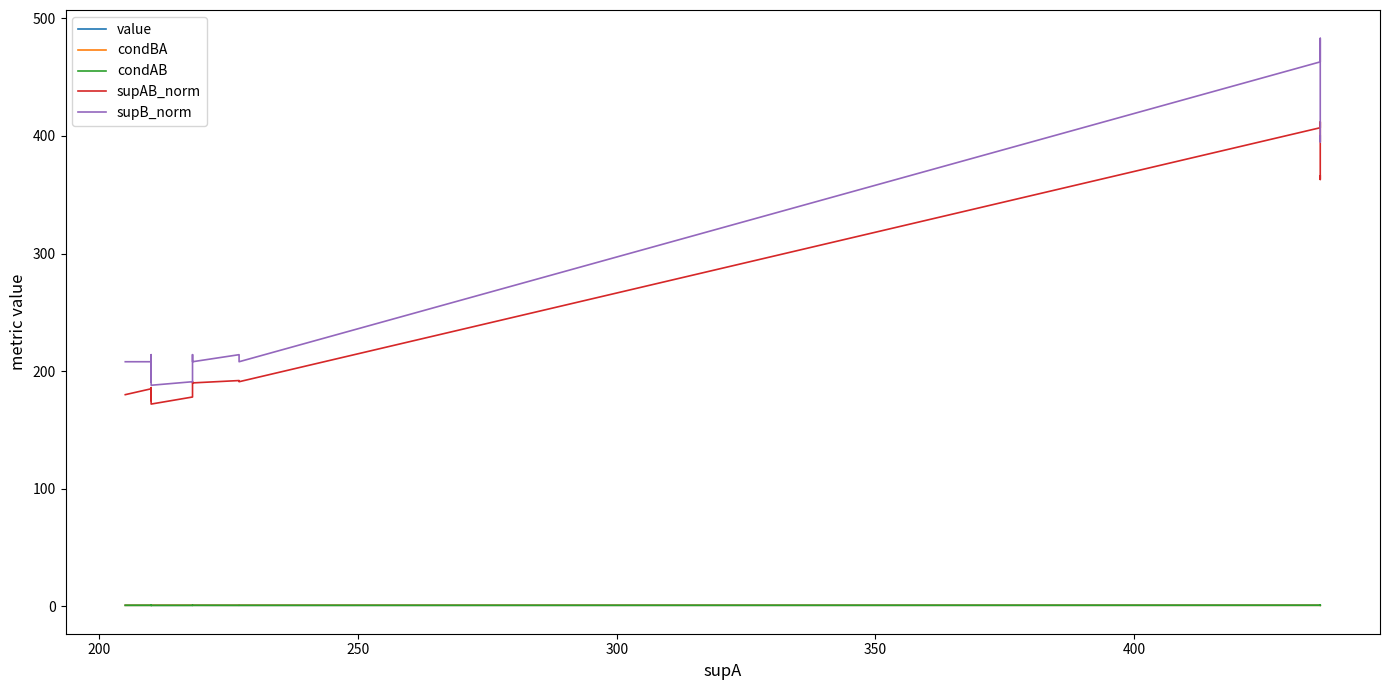

Count the number of data series in this chart.

5